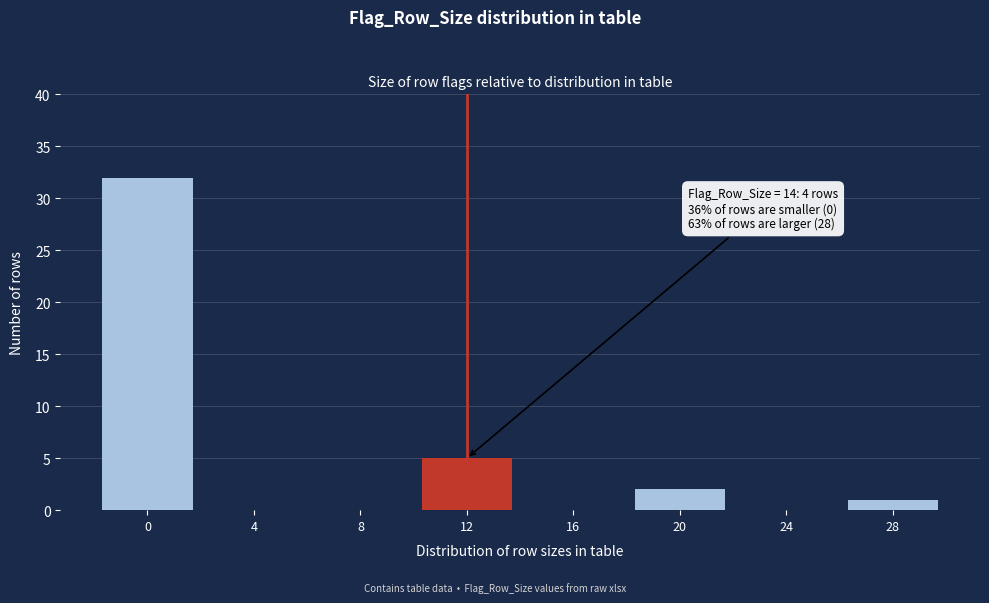

Reading right to left, extract all data points from this chart.

28=1	24=0	20=2	16=0	12=5	8=0	4=0	0=32